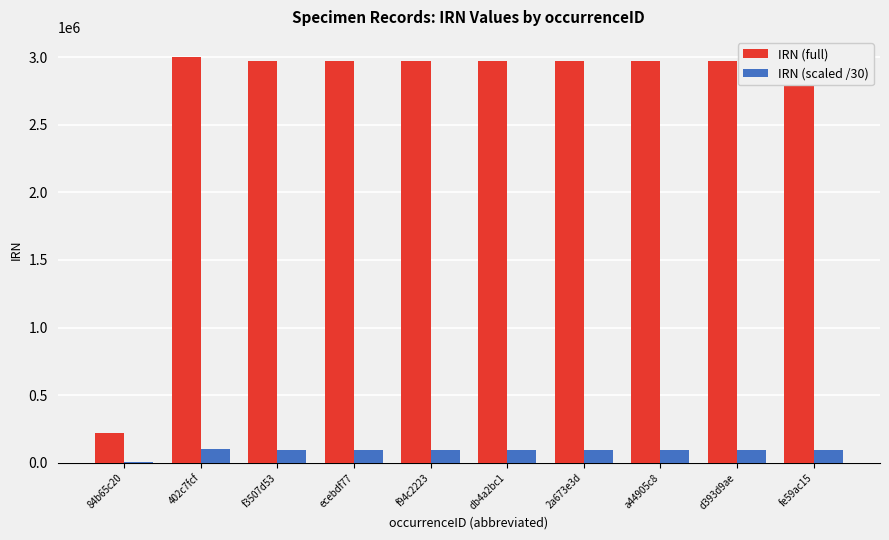

What is the maximum value shown in the chart?

2999039